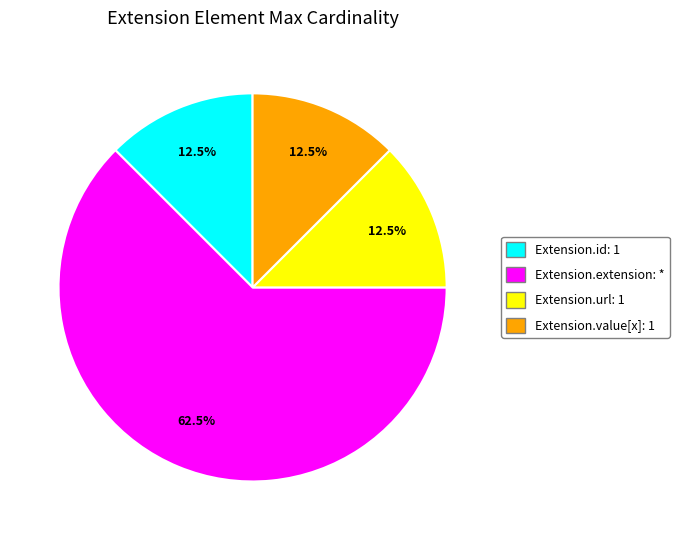

Approximately how many times larger is the value at Extension.extension: * compared to Extension.value[x]: 1?

5.0